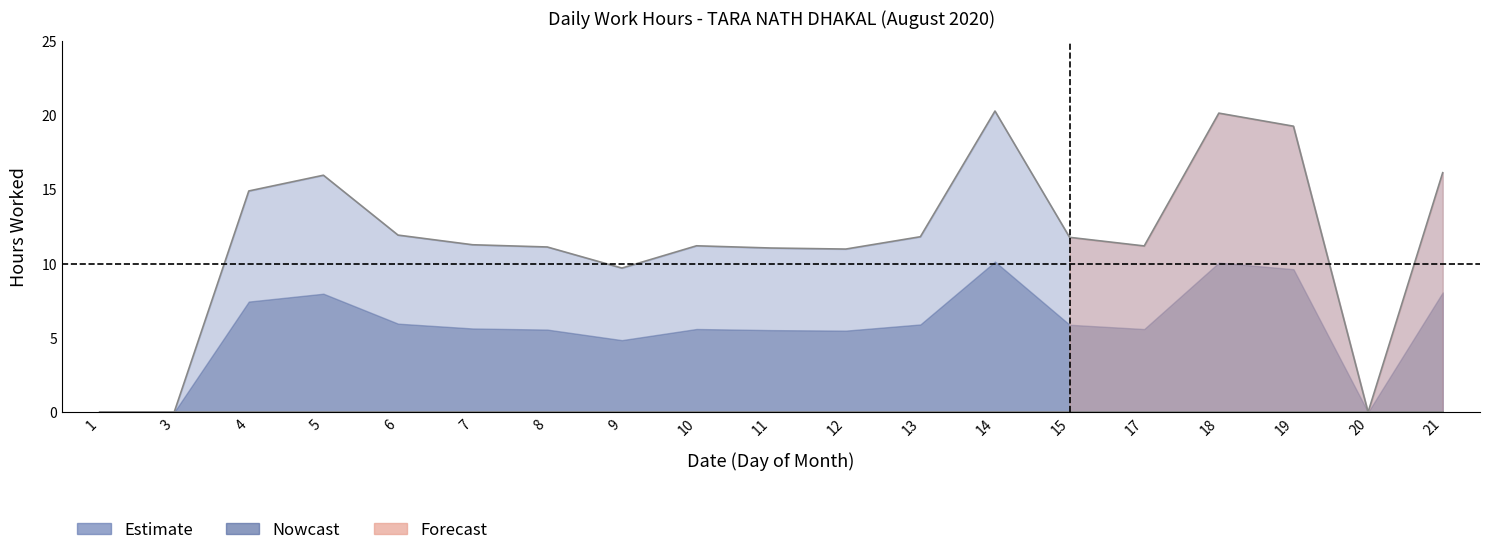

At which category does the data reach its first local valley?

9